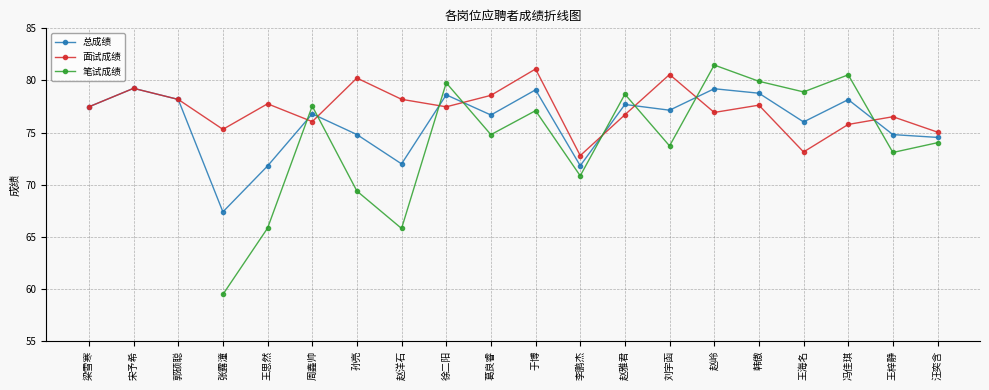

At which label is 面试成绩 closest to 76?

周鑫帅